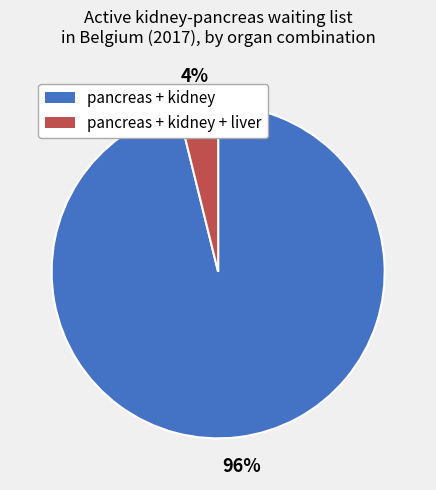

To the nearest percent, what is the difference between the largest and smallest slice percentages?

92%